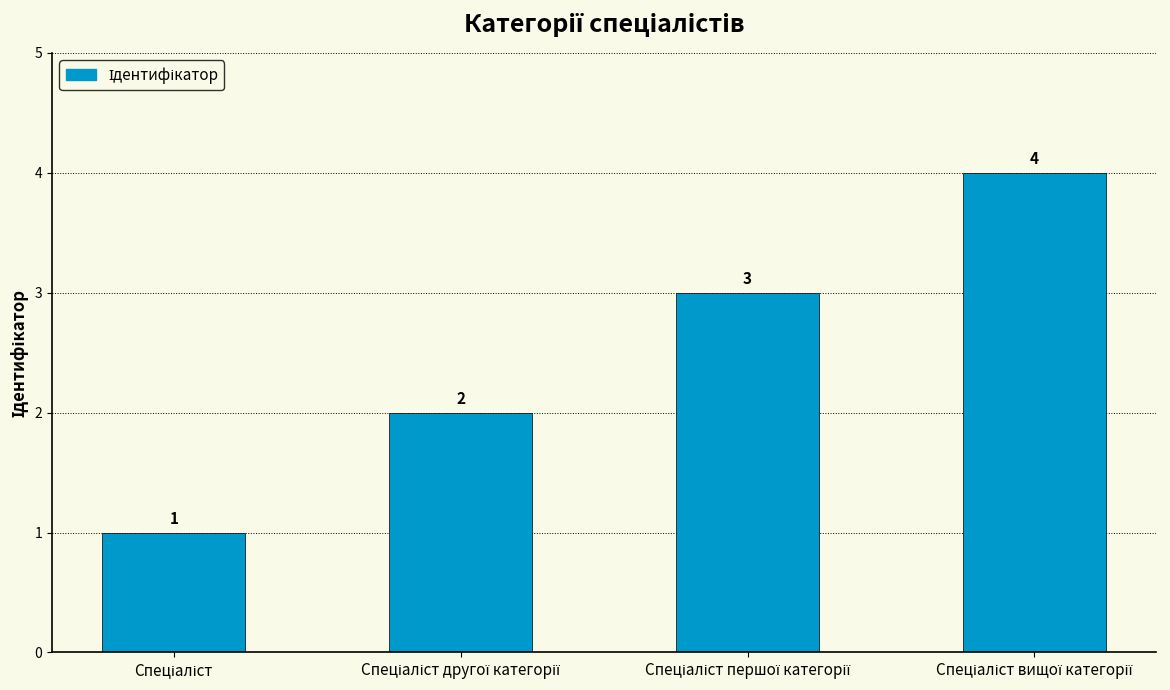

What is the maximum value shown in the chart?

4